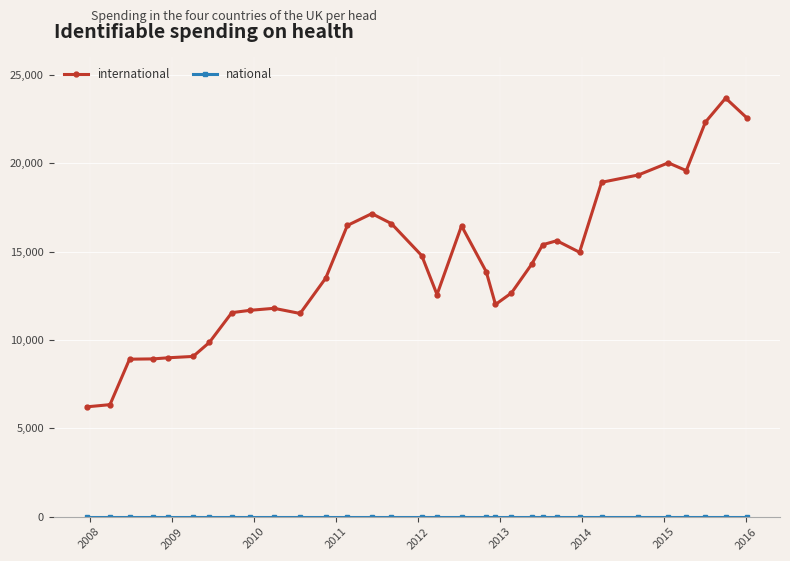

At how many categories does at least one series exceed 763?

32